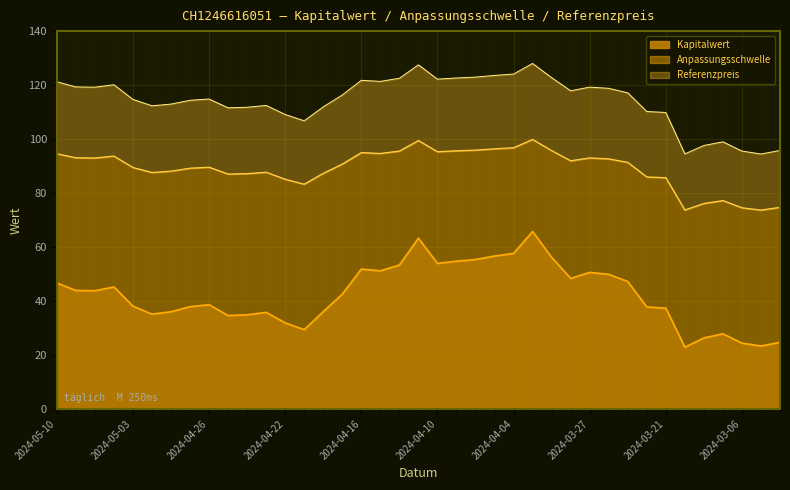

Between 2024-05-06 and 2024-03-22, which series saw the biggest shift?

Referenzpreis